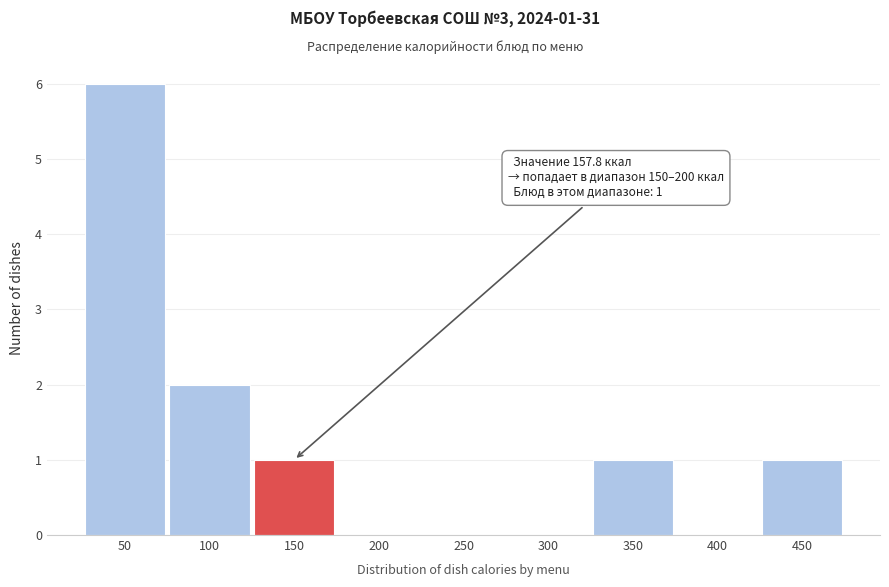

Reading left to right, what are all the values shown in this chart?

50=6	100=2	150=1	200=0	250=0	300=0	350=1	400=0	450=1